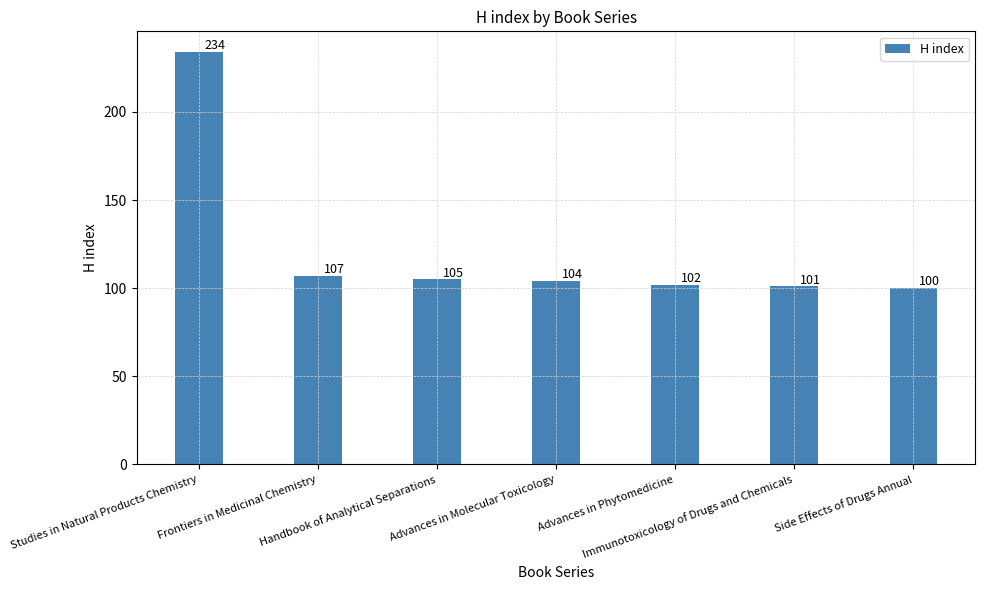

List the labels in order of value, smallest first.

Side Effects of Drugs Annual, Immunotoxicology of Drugs and Chemicals, Advances in Phytomedicine, Advances in Molecular Toxicology, Handbook of Analytical Separations, Frontiers in Medicinal Chemistry, Studies in Natural Products Chemistry